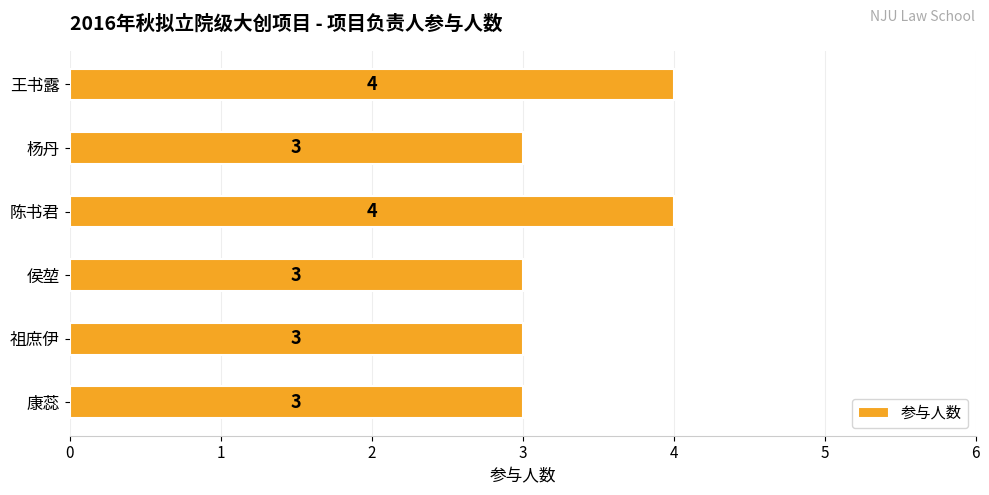

What is the average value?

3